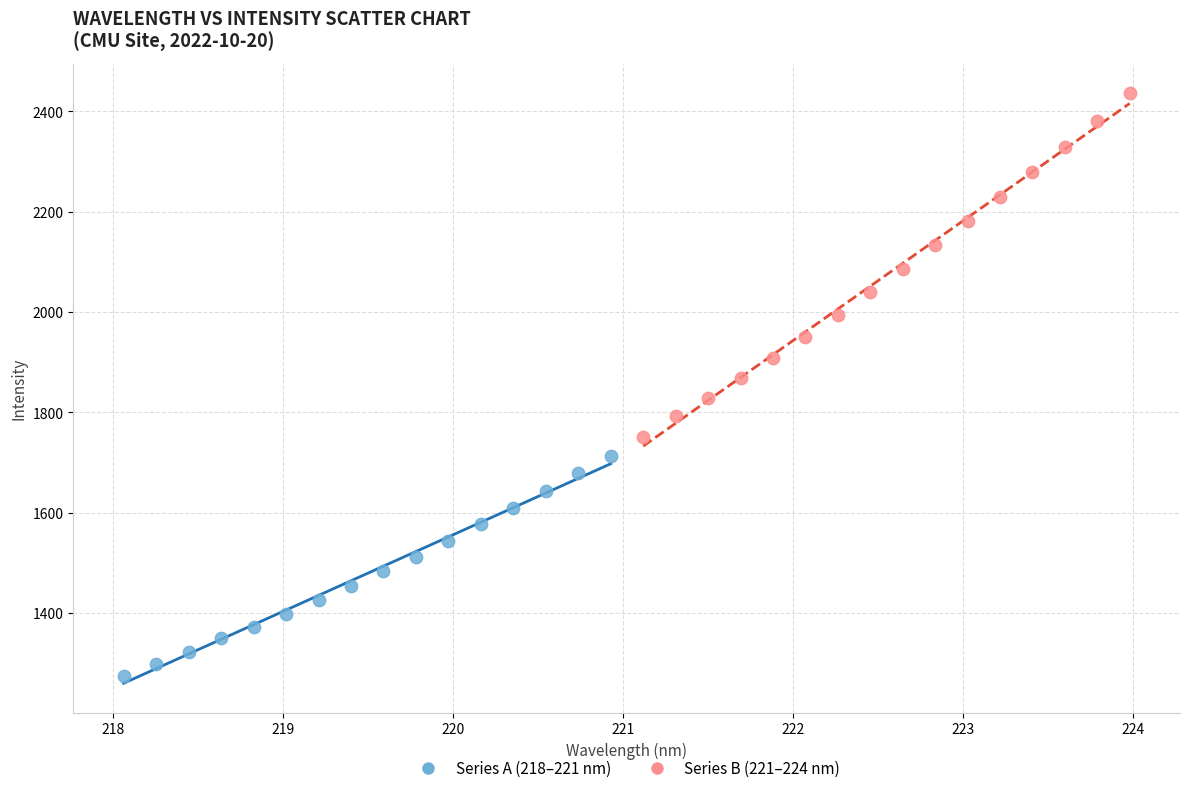

Which series contains the highest Y value?

Series B (221–224 nm)